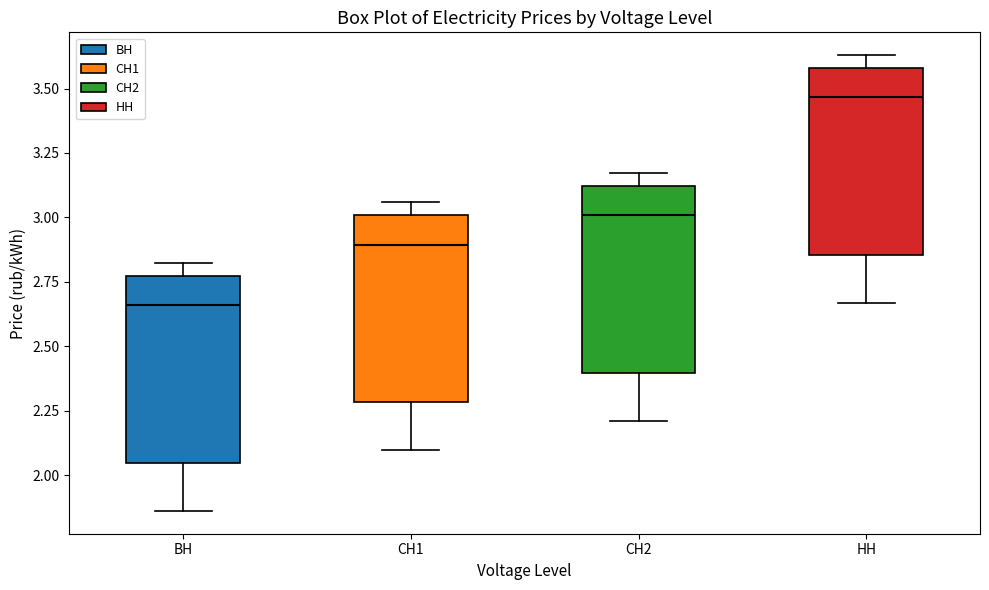

Reading left to right, read every box against the y-axis: the position of its median line, the range the box covers, and the ends of its whiskers. The values are not printed on the chart, so give them approximately, as read against the axis.

ВН: median 2.65, box 2.05 to 2.75, whiskers 1.85 to 2.80
СН1: median 2.90, box 2.30 to 3.00, whiskers 2.10 to 3.05
СН2: median 3.00, box 2.40 to 3.10, whiskers 2.20 to 3.15
НН: median 3.45, box 2.85 to 3.60, whiskers 2.65 to 3.65